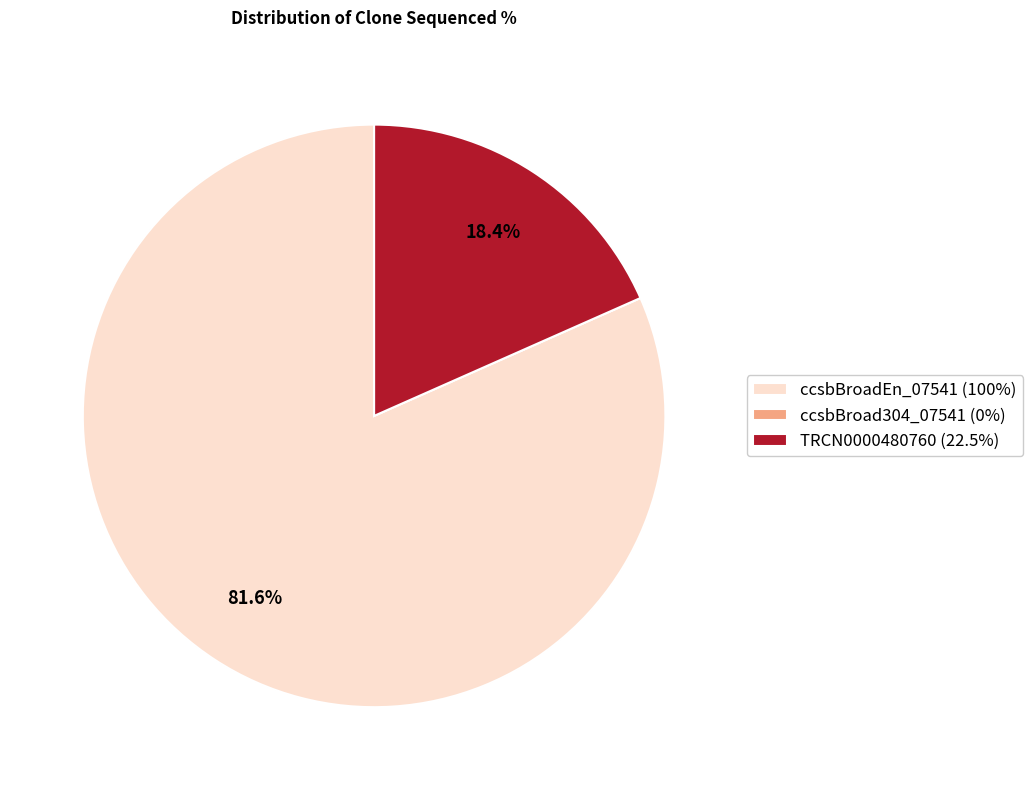

What percentage is NOT represented by TRCN0000480760?

81.6%